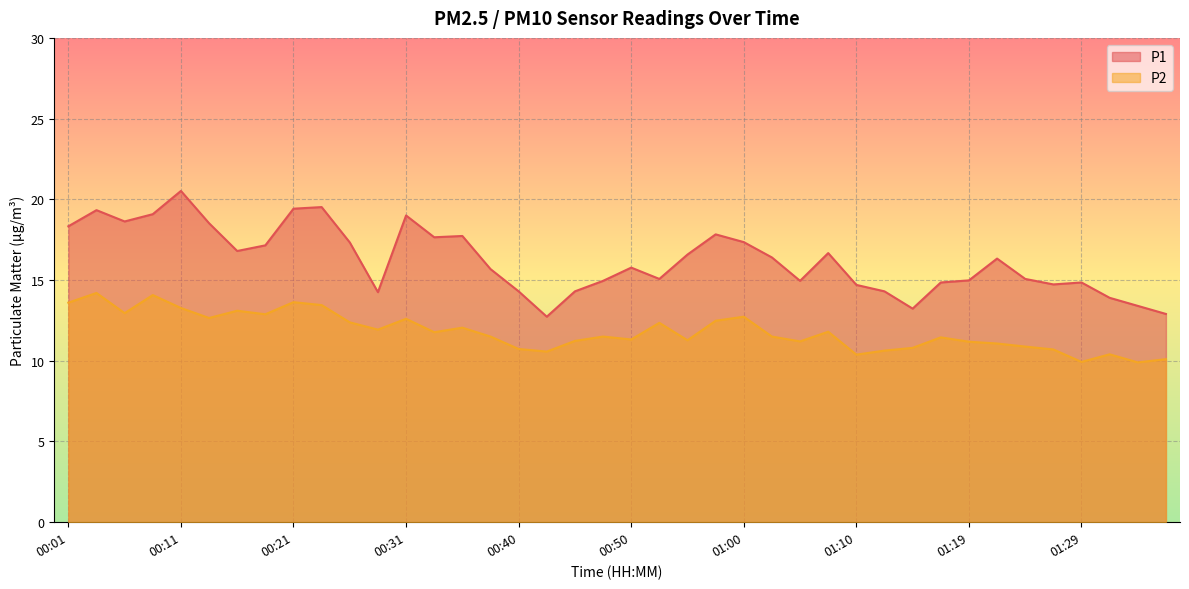

At which label does P1 first exceed 16?

00:01